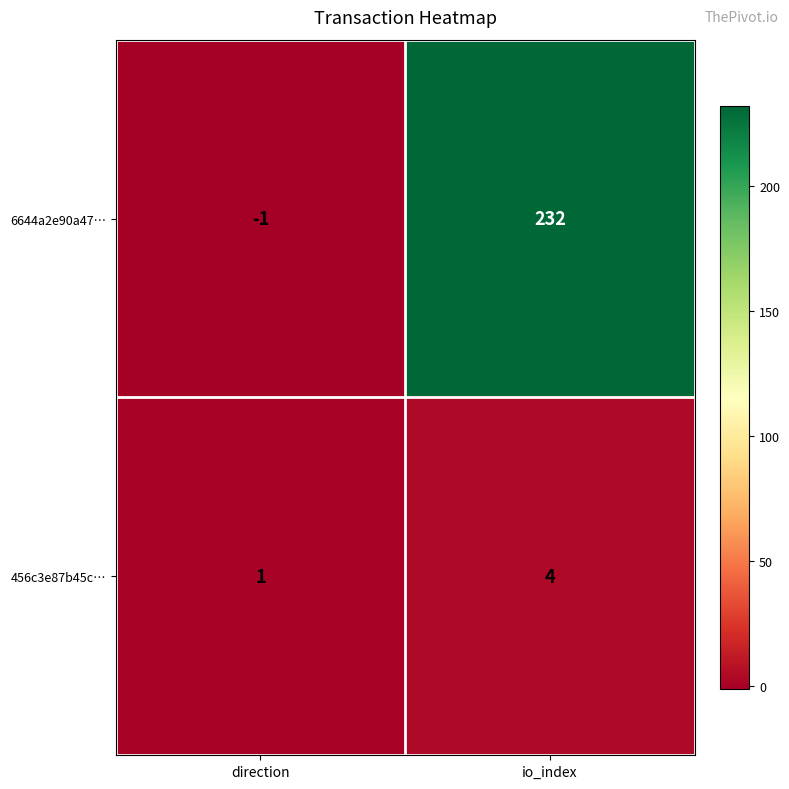

What is the greatest value displayed?

232